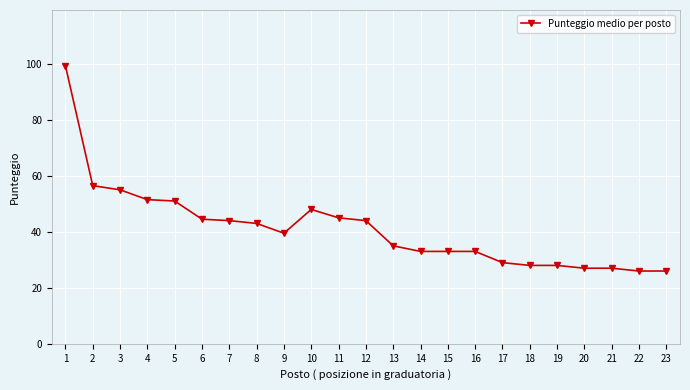

What is the change in value from 10 to 23?

-22.0